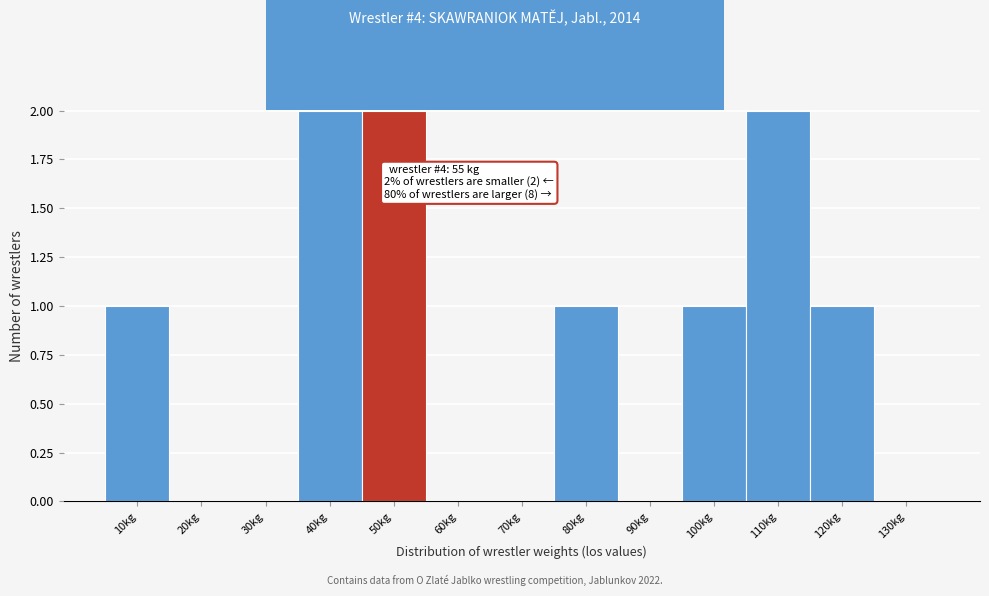

Reading left to right, extract all data points from this chart.

10kg=1	20kg=0	30kg=0	40kg=2	50kg=2	60kg=0	70kg=0	80kg=1	90kg=0	100kg=1	110kg=2	120kg=1	130kg=0